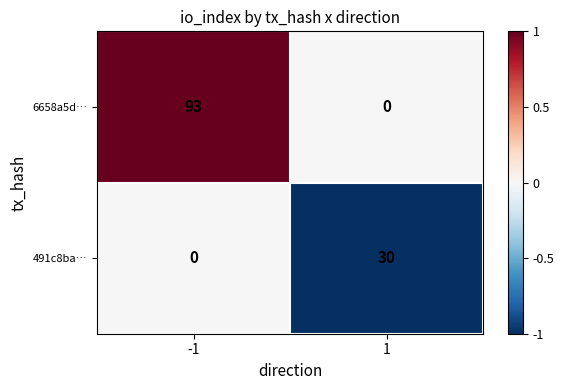

What is the approximate value of 6658a5d… at -1?

93